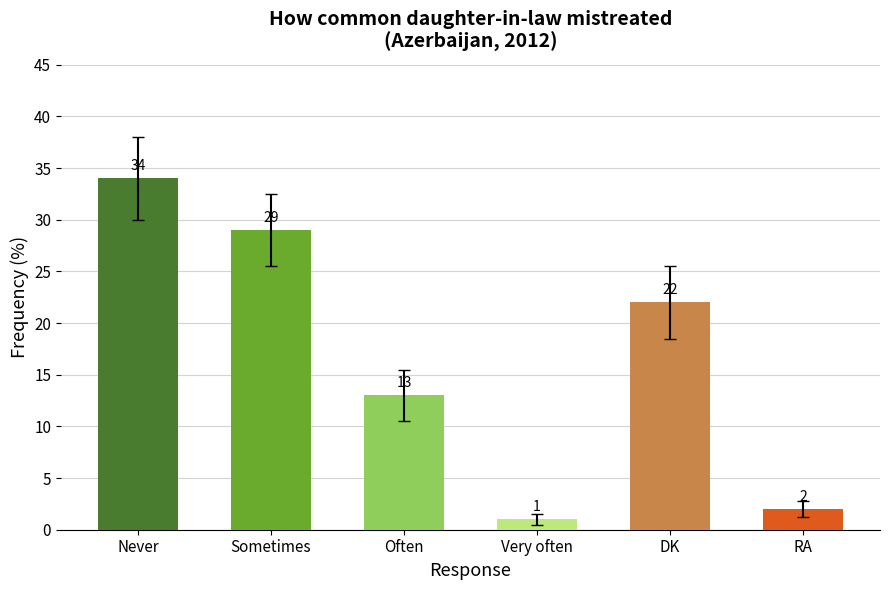

List the labels in order of value, largest first.

Never, Sometimes, DK, Often, RA, Very often